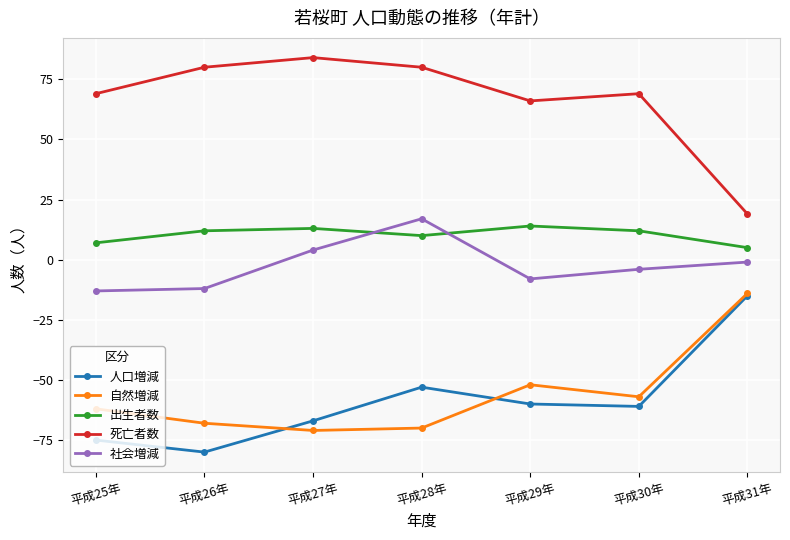

At which category is the sum across all series the highest?

平成31年